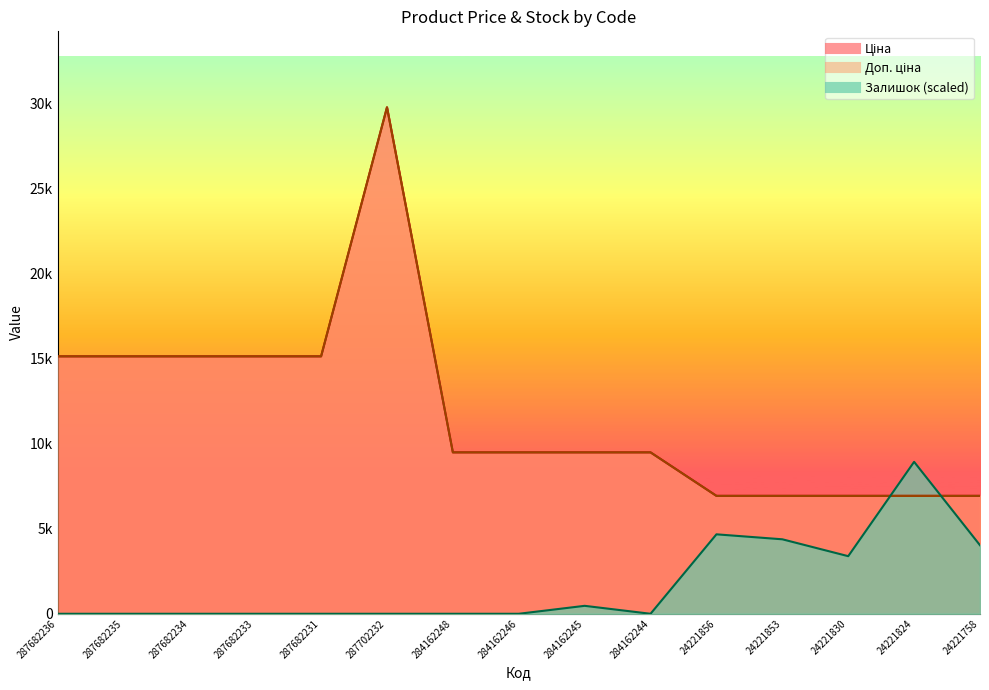

Does the chart display data point markers on the line(s)?

No